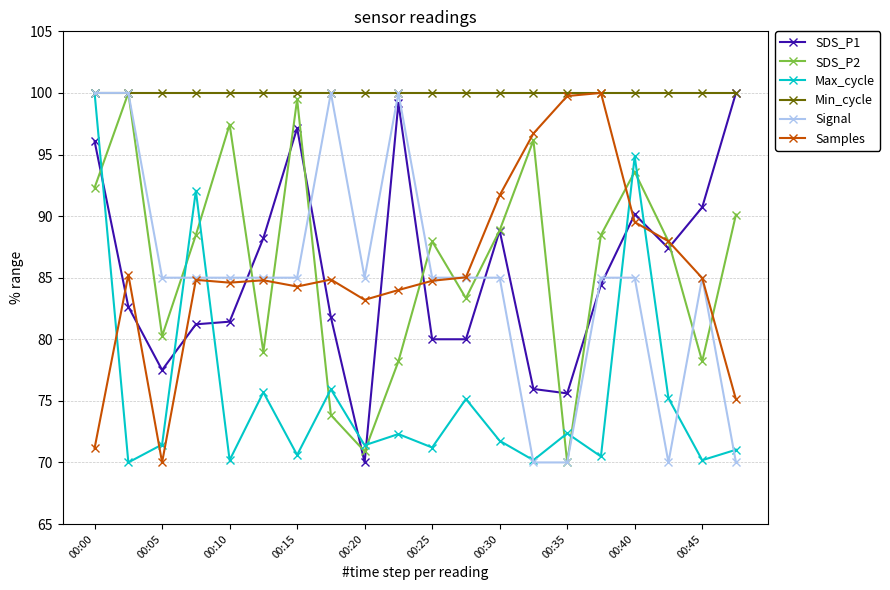

How many interior local valleys does the SDS_P2 series have?

6